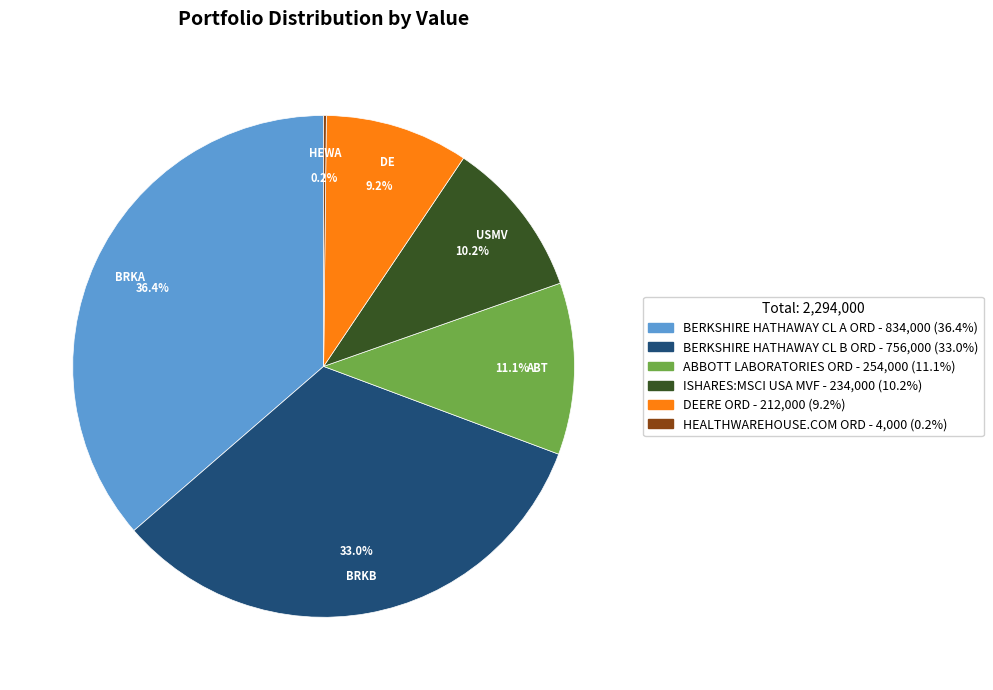

To the nearest percent, what is the average slice percentage?

17%